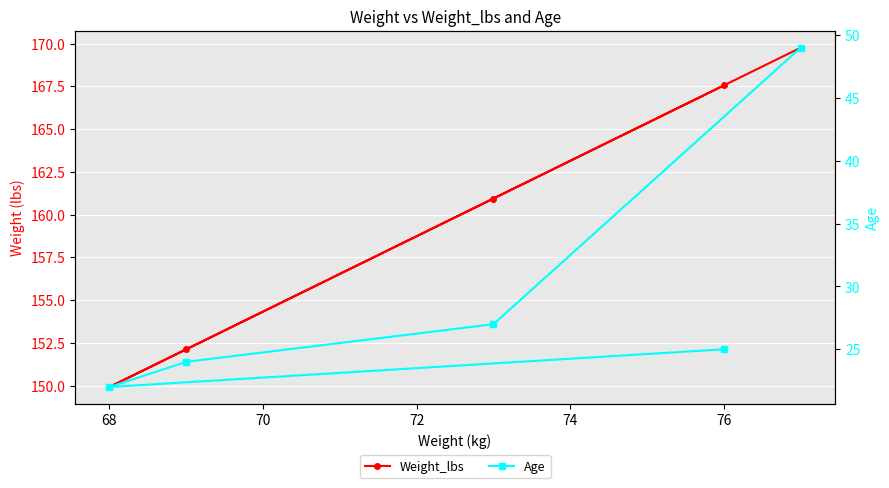

Rank the series by their average value, from highest to lowest.

Weight_lbs, Age